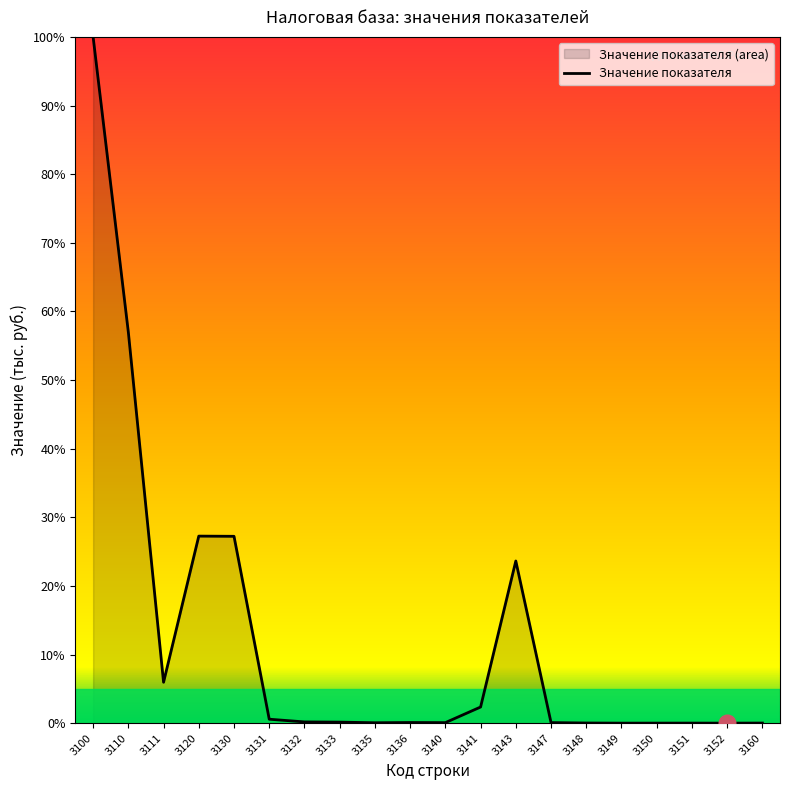

Which category has the lowest value across all series?

3152